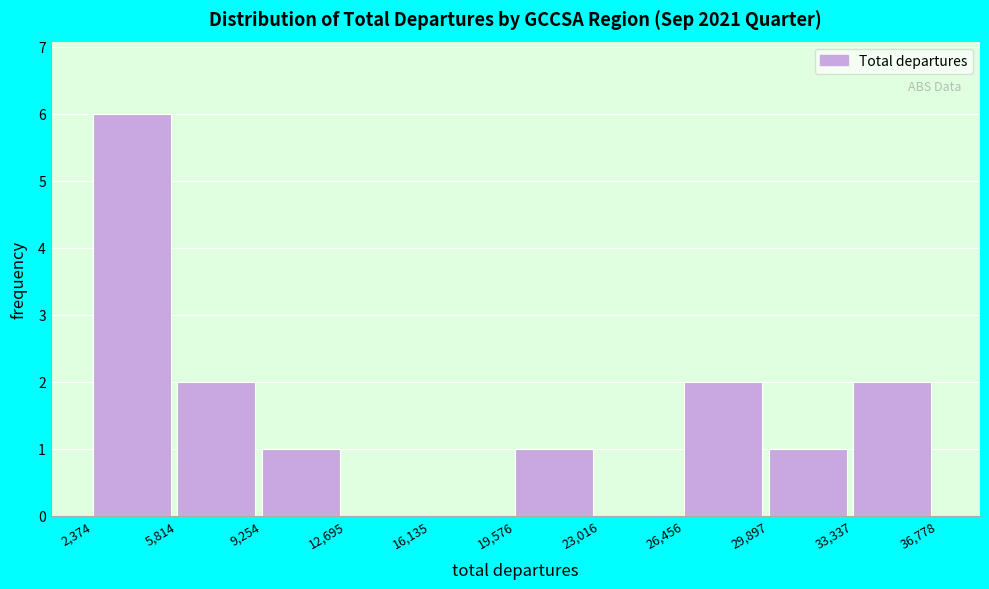

Which range on the x-axis has the tallest bar?

2,374 to 5,814